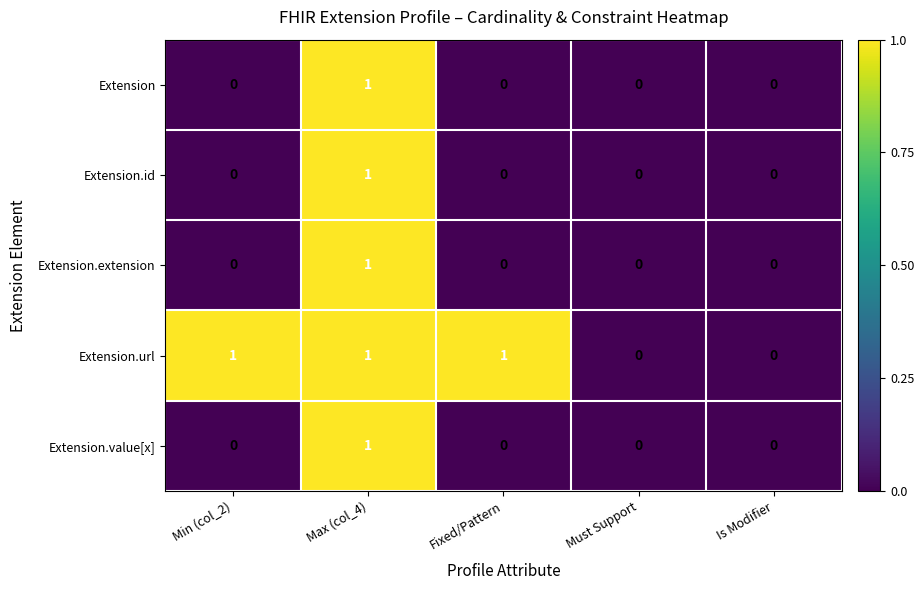

Is it true that Extension.url equals 0 at Must Support?

True